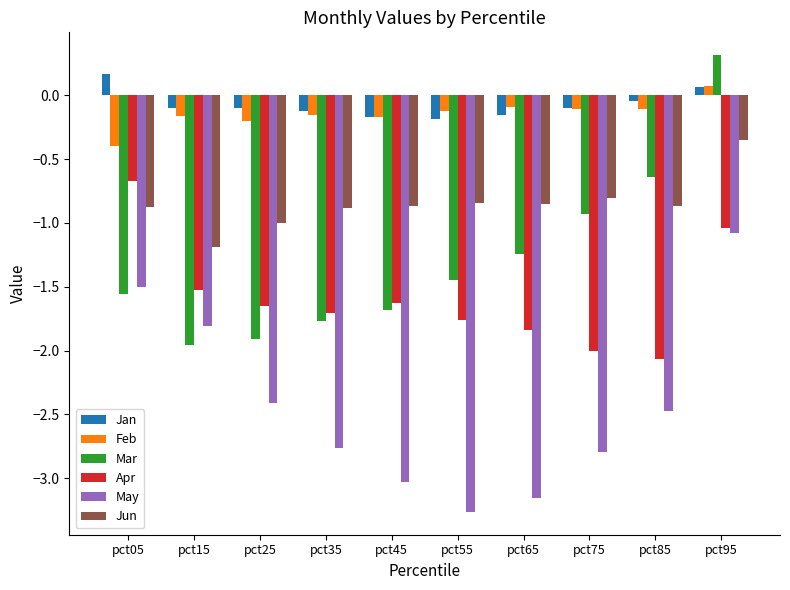

What is the smallest value displayed?

-3.3